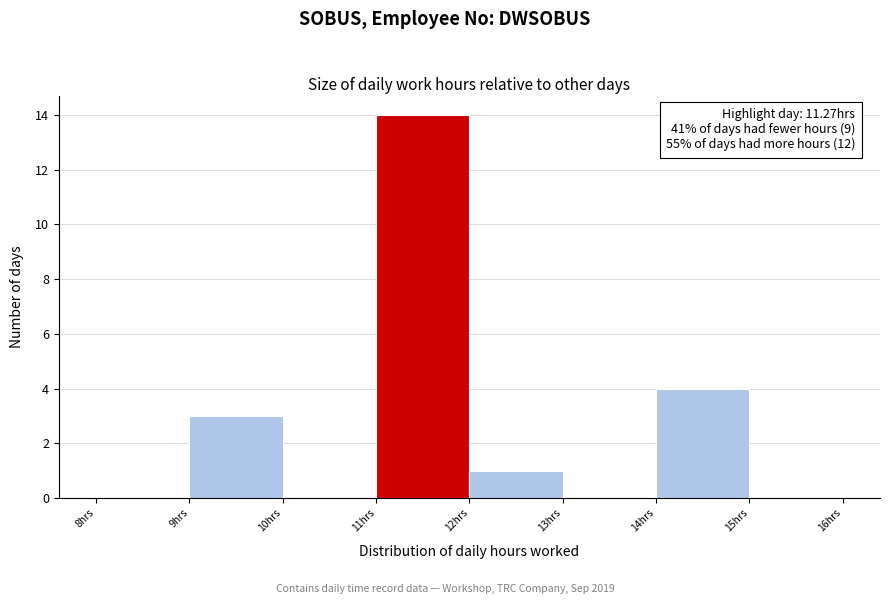

Which range on the x-axis has the tallest bar?

11 to 12